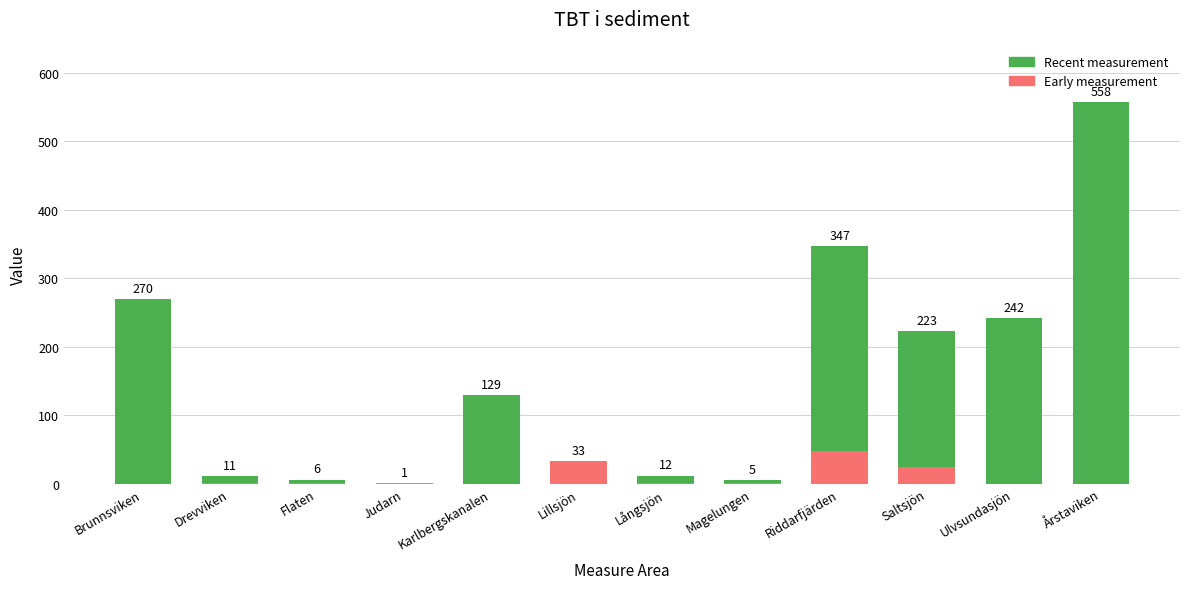

Which category has the highest value in the Early measurement series?

Riddarfjärden